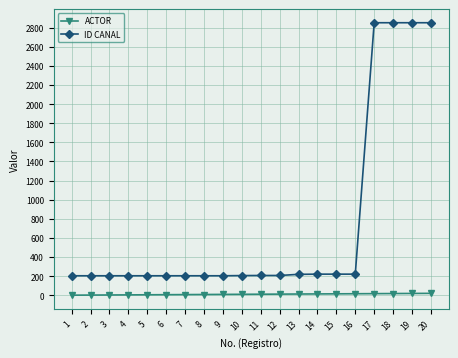

What is the sum of all ID CANAL values?

14746